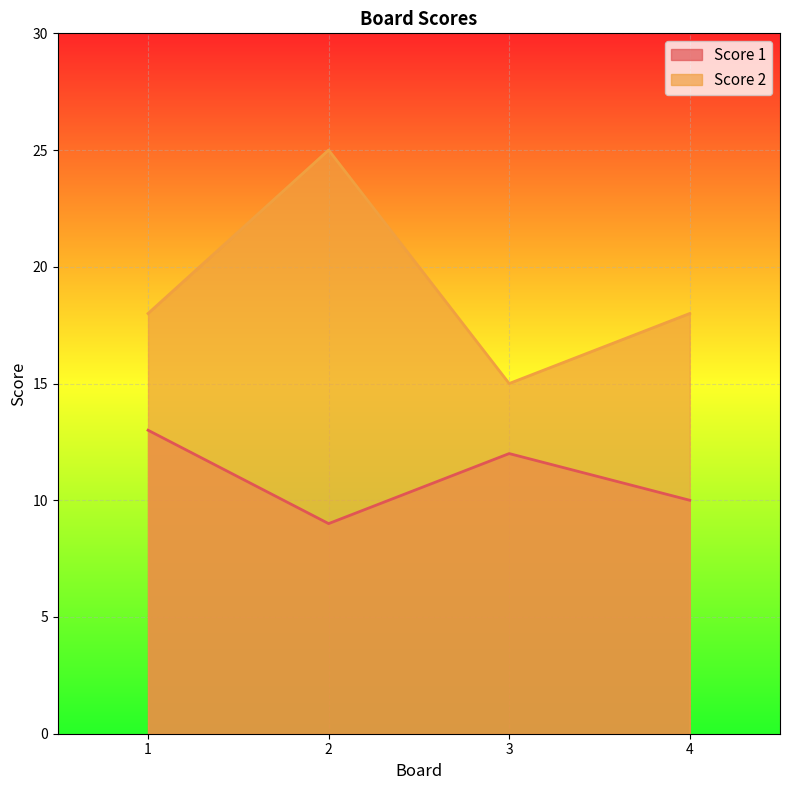

What is the sum of all Score 2 values?

76